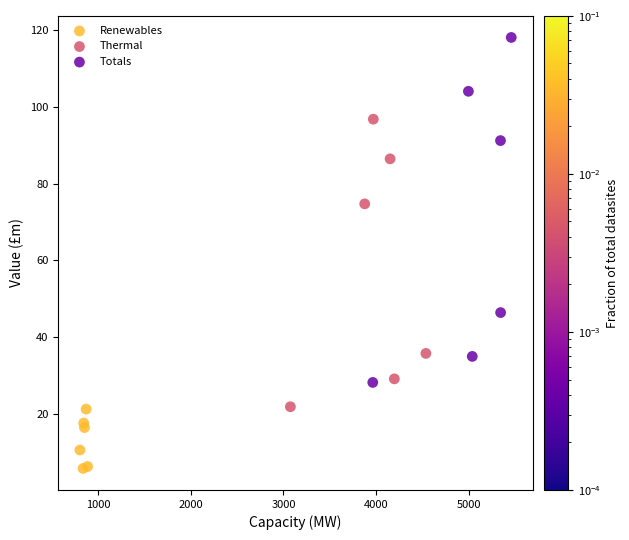

Which series has the largest Y range (max minus min)?

Totals